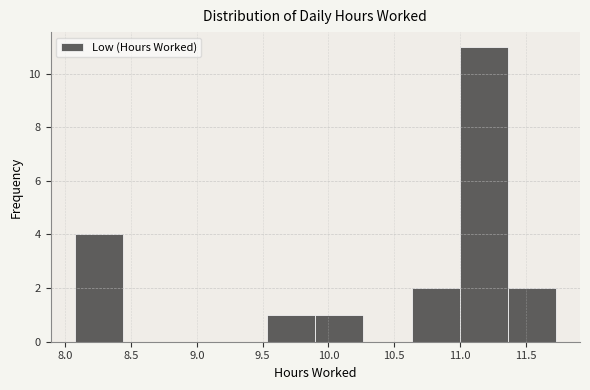

Which range on the x-axis has the tallest bar?

11.00 to 11.35